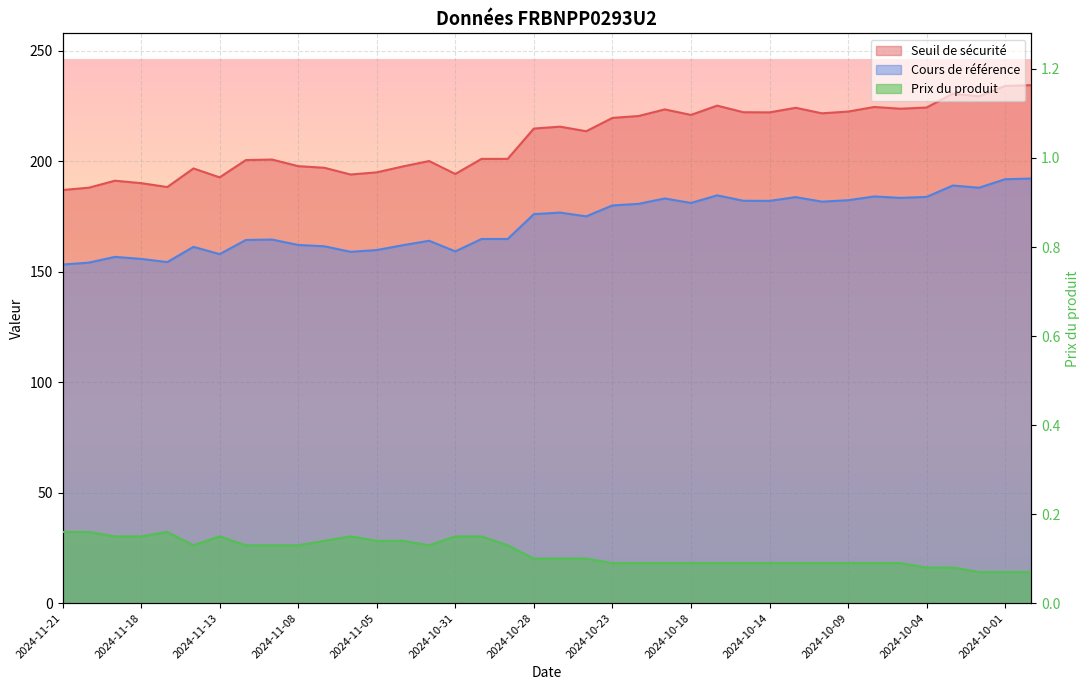

Does the chart display data point markers on the line(s)?

No